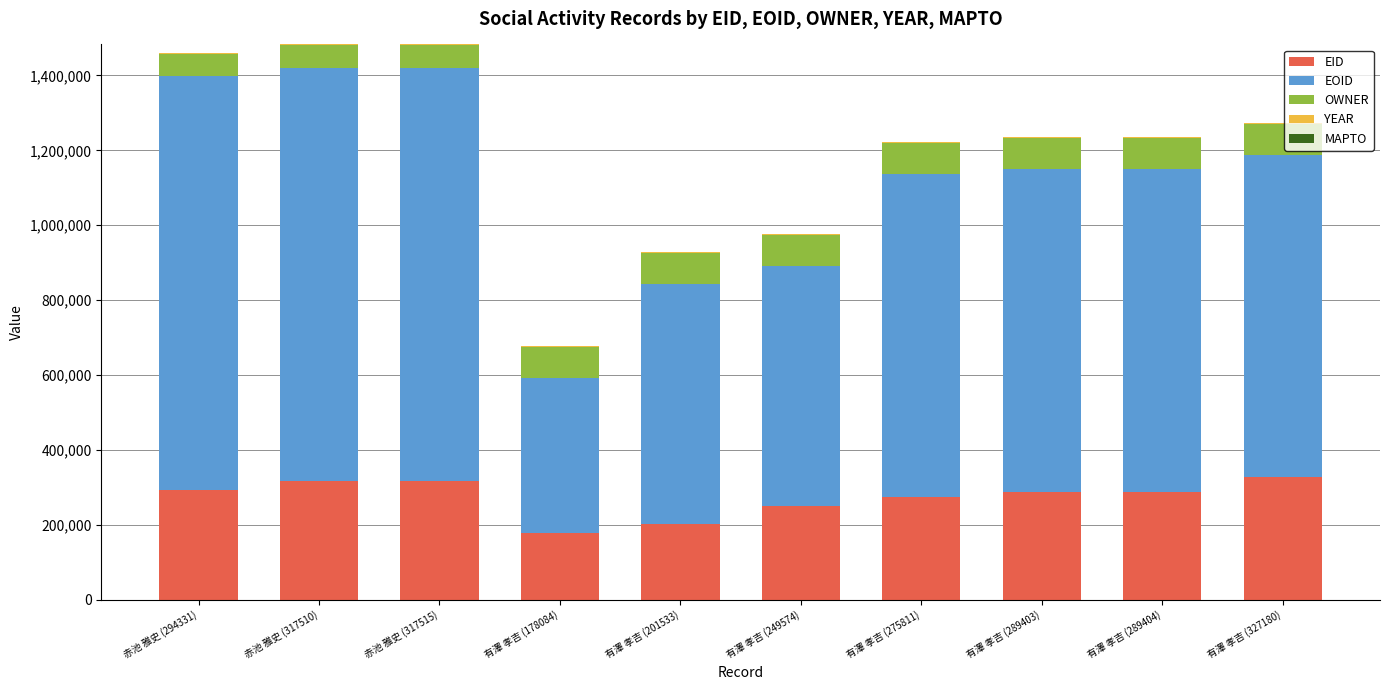

What is the sum of all EID values?

2740345